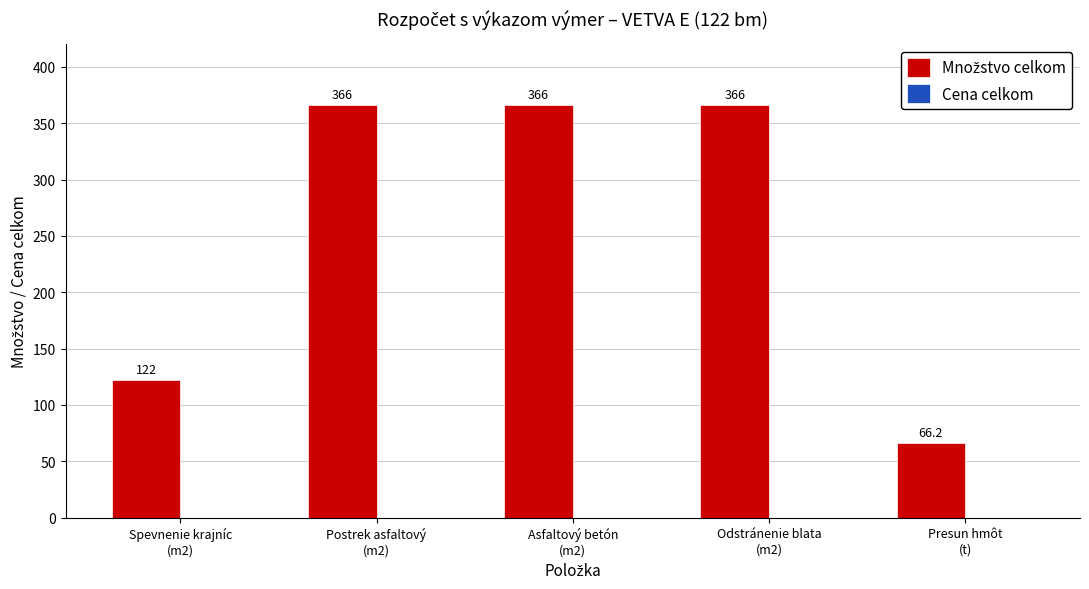

What is the greatest value displayed?

366.0